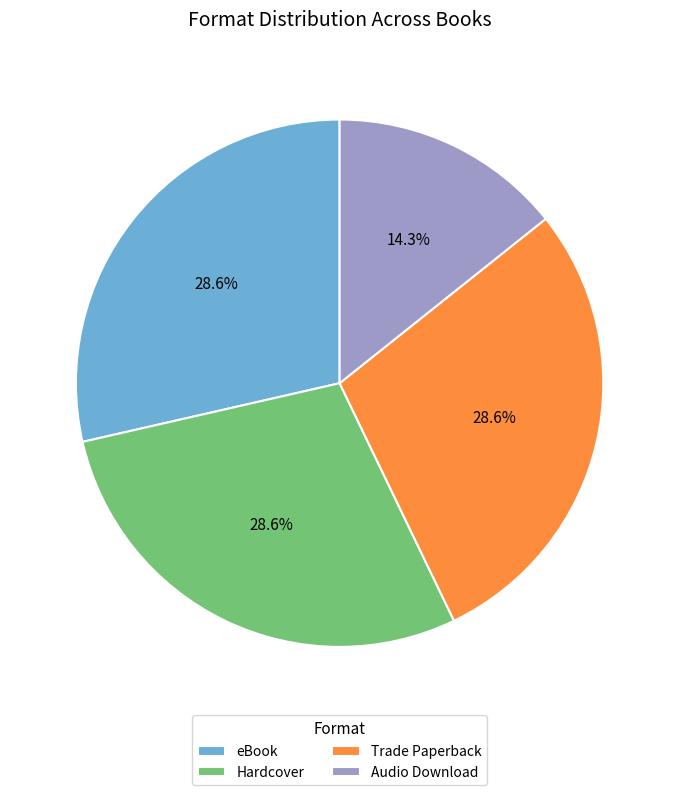

What percentage is the Trade Paperback slice, to the nearest percent?

29%